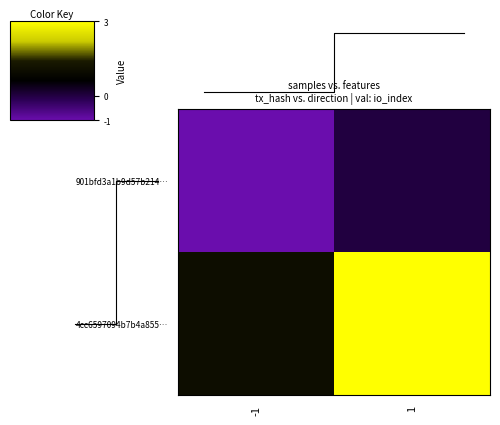

True or false: 901bfd3a1b9d57b2142086367bd082f7aba842f has a value of -2 at -1.

False